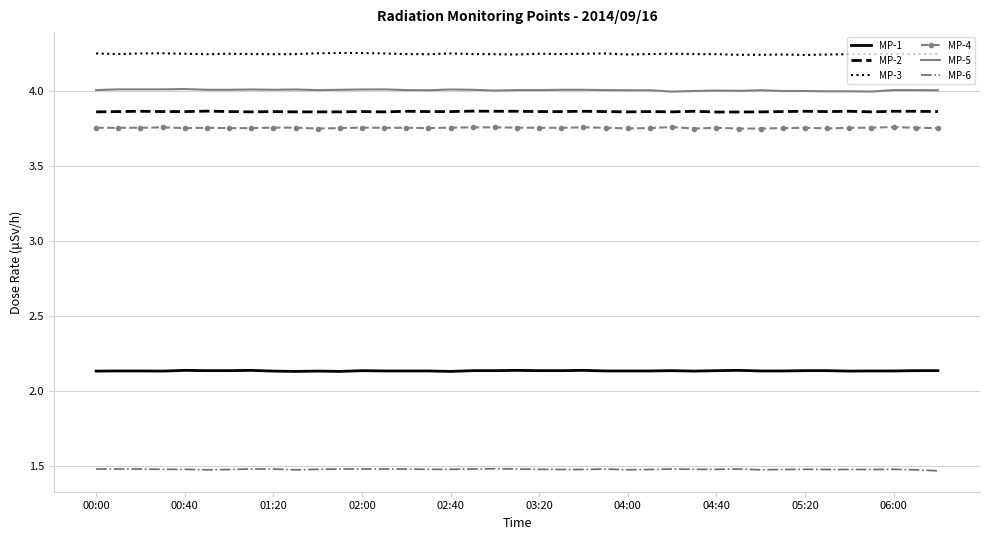

Which series has the largest total across all categories?

MP-3